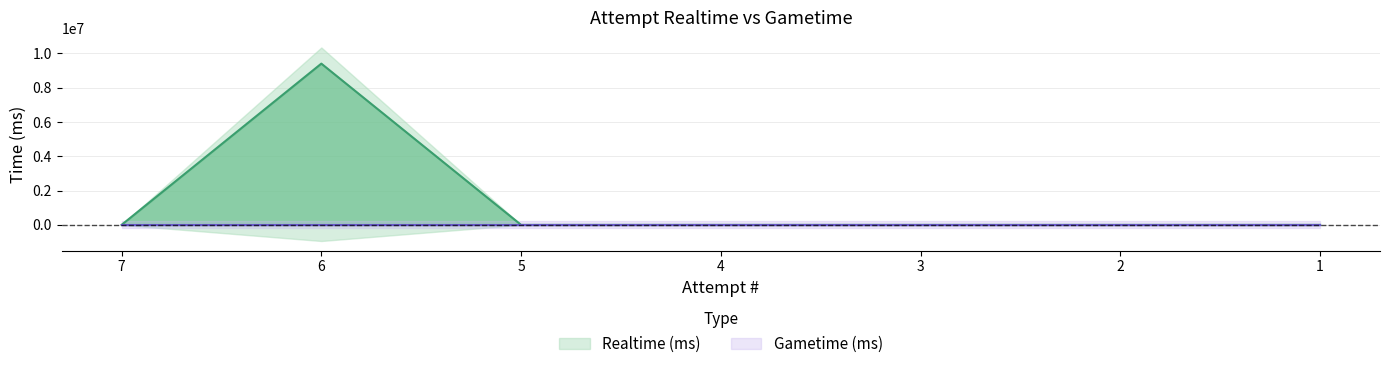

At which category does the data reach its first local peak?

6